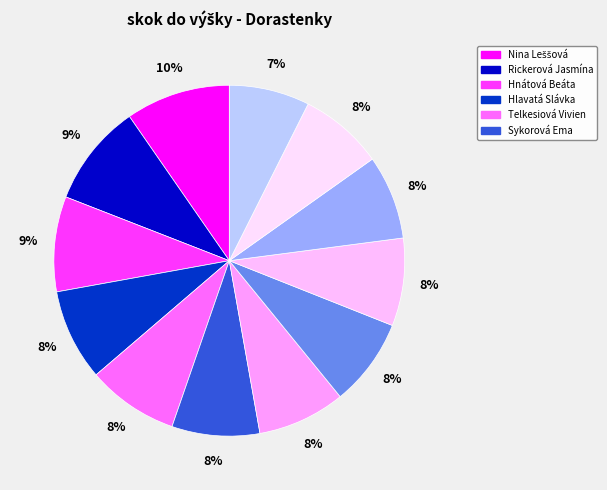

Count the number of slices in the pie.

12